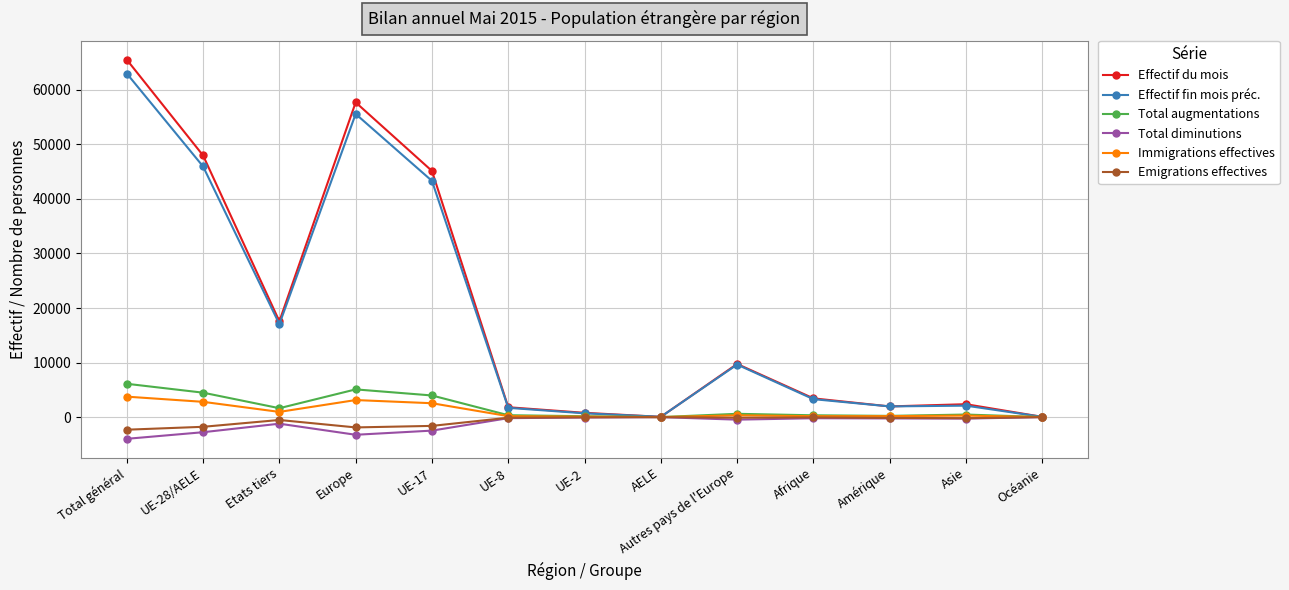

Which series changed the most between UE-28/AELE and Autres pays de l'Europe?

Effectif du mois